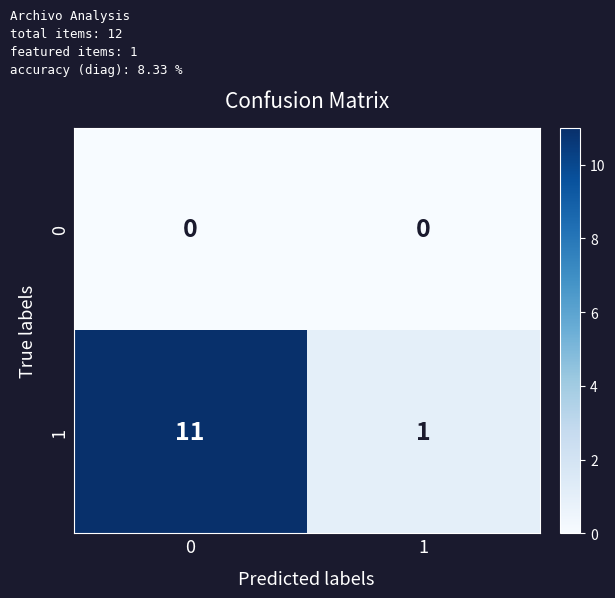

Reading left to right, transcribe all the data shown in this chart.

0: 0=0	1=0
1: 0=11	1=1